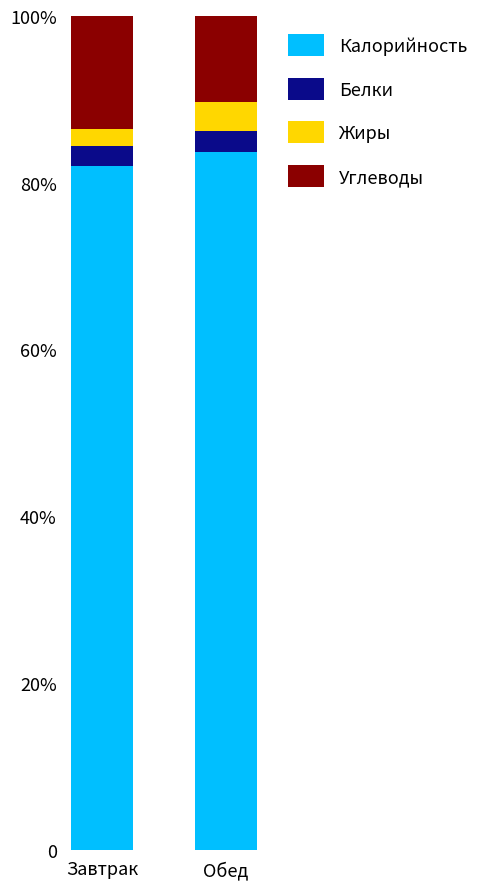

Rank the series at Обед from highest to lowest value.

Калорийность, Углеводы, Жиры, Белки